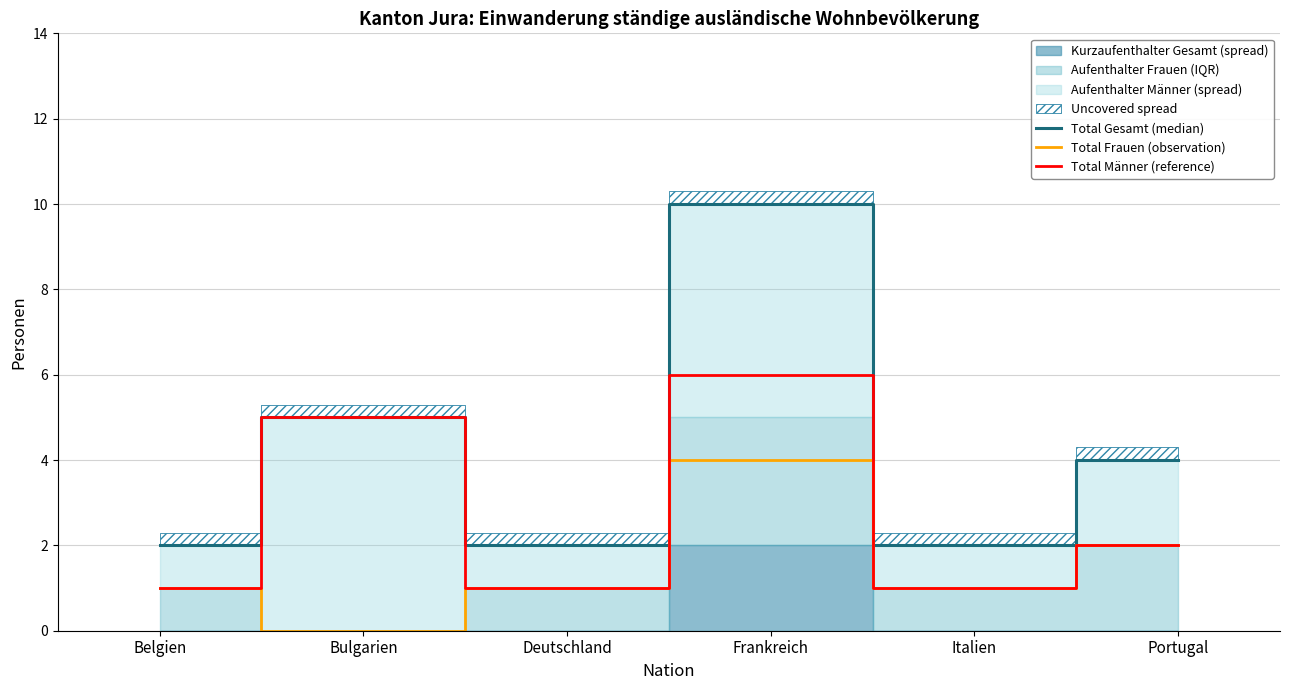

Reading left to right, list all the values displayed in this chart.

Total Gesamt (median): 2	5	2	10	2	4
Total Frauen (observation): 1	0	1	4	1	2
Total Männer (reference): 1	5	1	6	1	2